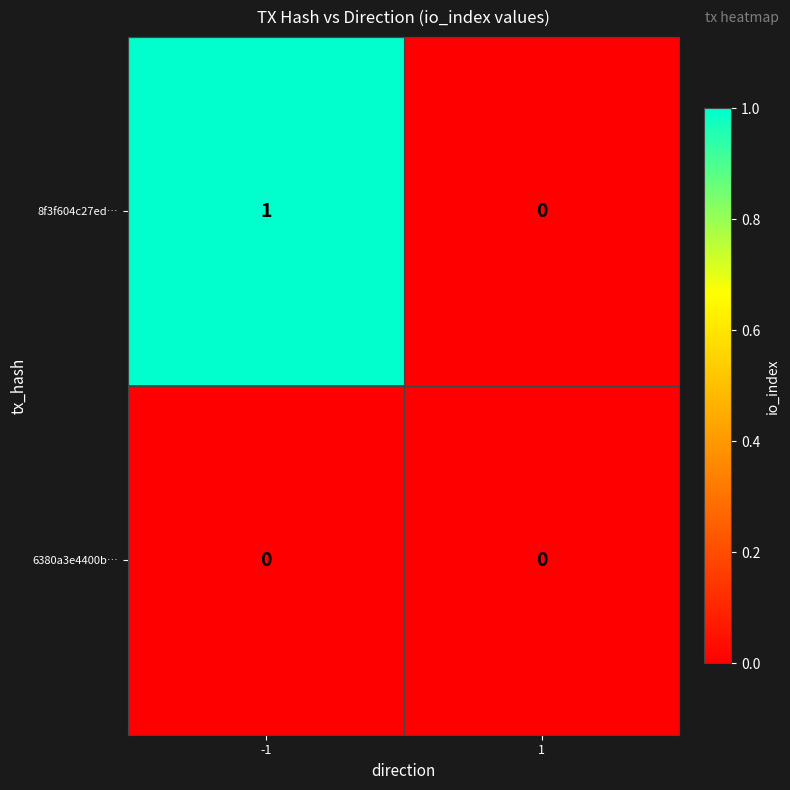

Rank the series by their maximum value, from highest to lowest.

8f3f604c27ed…, 6380a3e4400b…